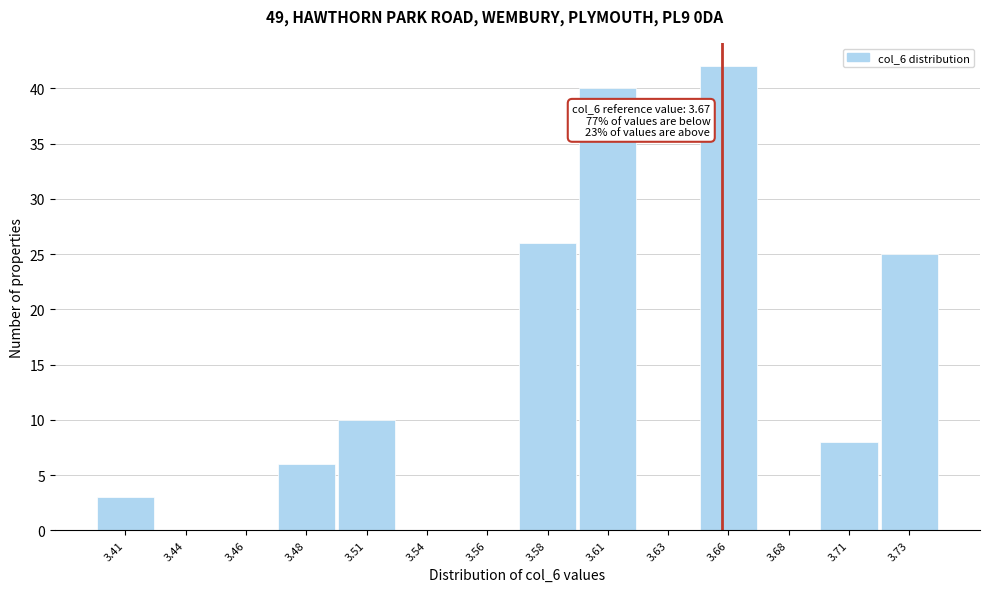

Reading left to right, list all the values displayed in this chart.

3.41=3	3.44=0	3.46=0	3.48=6	3.51=10	3.54=0	3.56=0	3.58=26	3.61=40	3.63=0	3.66=42	3.68=0	3.71=8	3.73=25